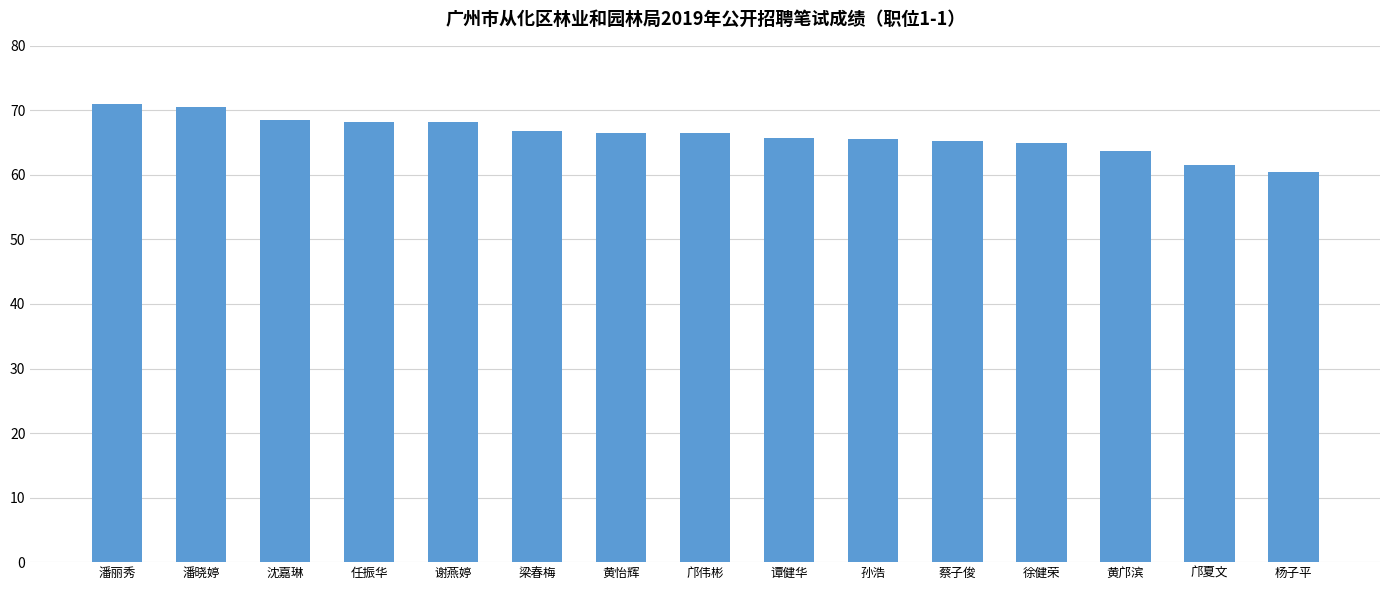

What is the label of the 9th bar from the right?

黄怡辉